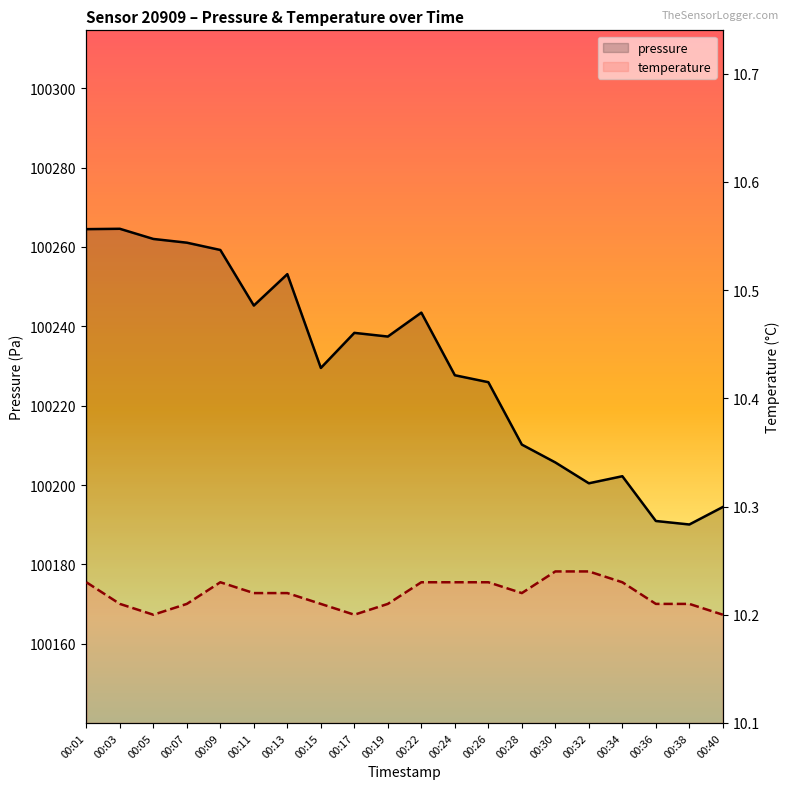

Is the value of pressure_line at 00:17 greater than the value of temperature_line at 00:01?

Yes